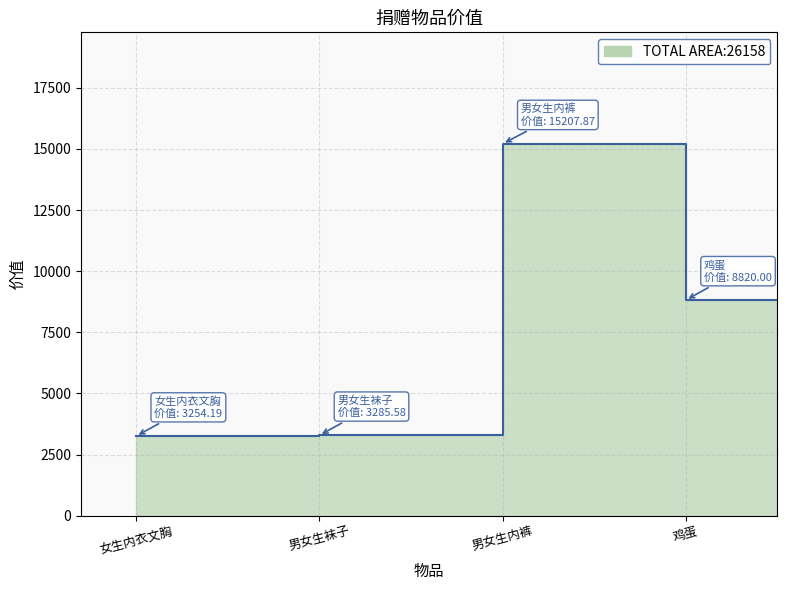

At which label does the data first exceed 8820?

男女生内裤